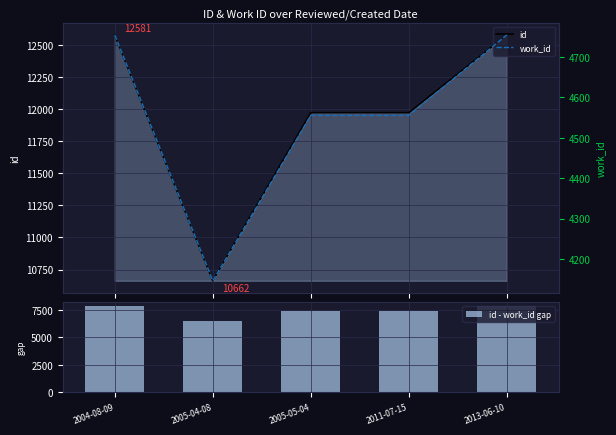

What is the highest value of the work_id series?

4754